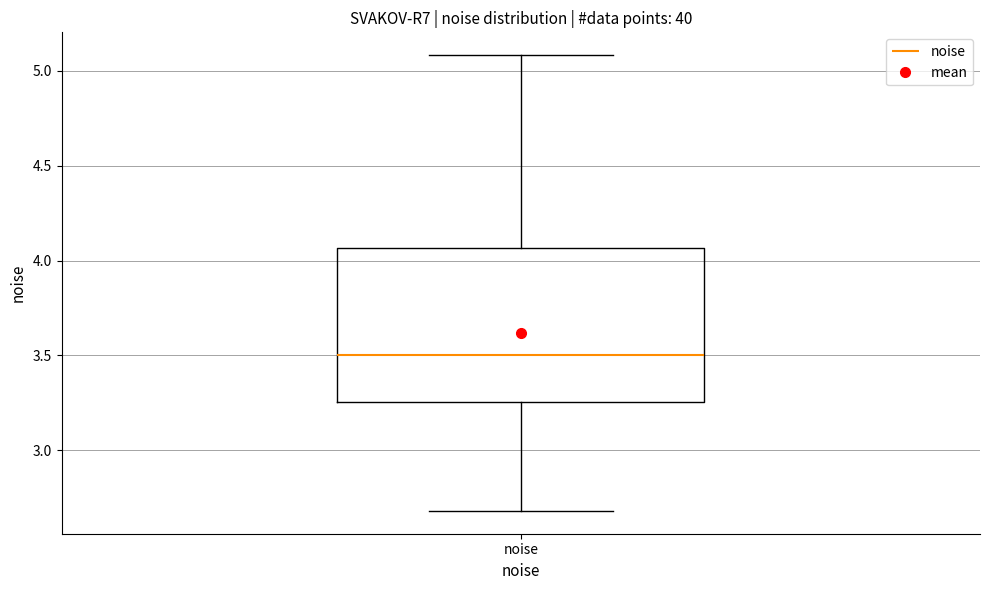

Transcribe this box plot: give where the median line is, the range the box spans, and where the two whiskers end, as read against the y-axis. The values are not printed on the chart, so give them approximately, as read against the axis.

median 3.50, box 3.25 to 4.05, whiskers 2.70 to 5.10